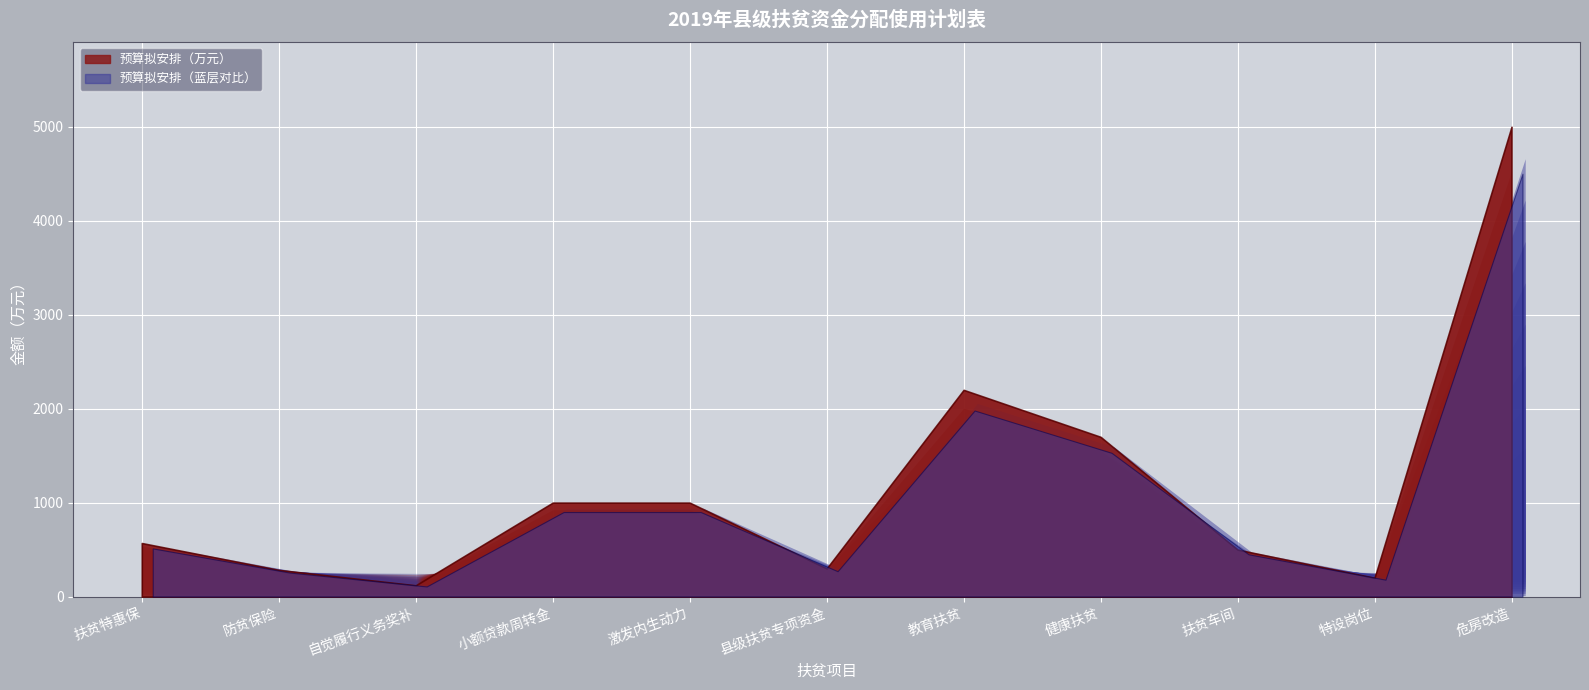

How many values are below 570?

5